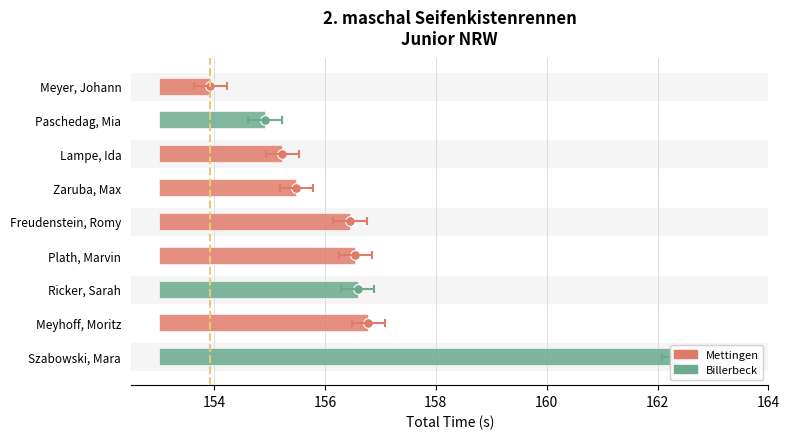

The value at Paschedag, Mia is 0.9. True or false?

False